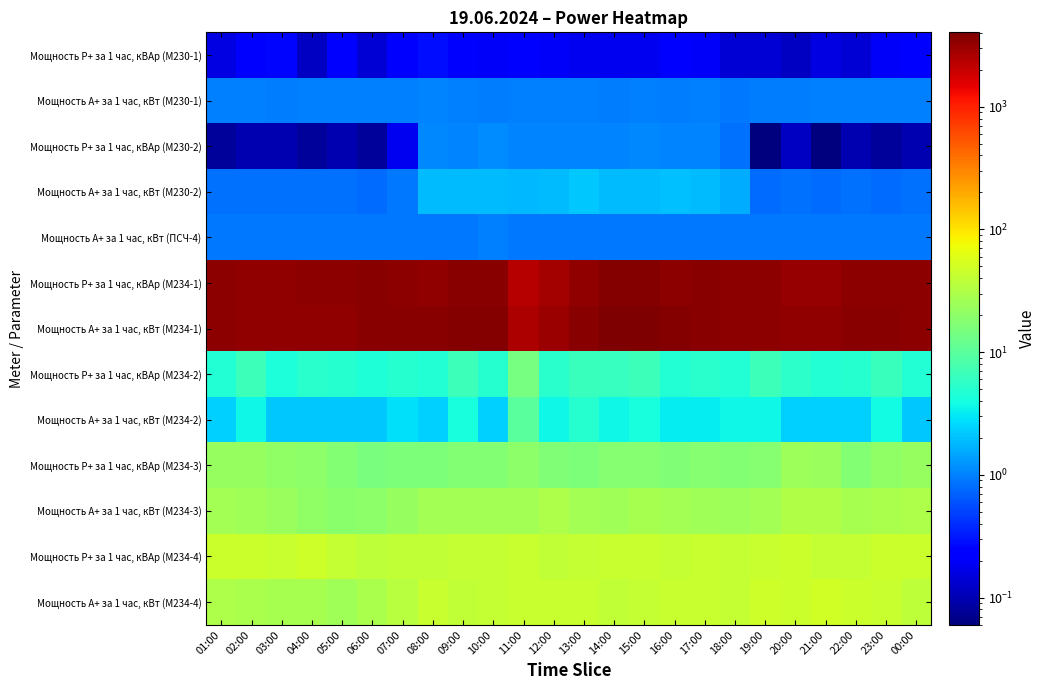

Rank the series at 14:00 from lowest to highest value.

Мощность Р+ за 1 час, кВАр (M230-1), Мощность А+ за 1 час, кВт (ПСЧ-4), Мощность А+ за 1 час, кВт (M230-1), Мощность Р+ за 1 час, кВАр (M230-2), Мощность А+ за 1 час, кВт (M230-2), Мощность А+ за 1 час, кВт (M234-2), Мощность Р+ за 1 час, кВАр (M234-2), Мощность Р+ за 1 час, кВАр (M234-3), Мощность А+ за 1 час, кВт (M234-3), Мощность А+ за 1 час, кВт (M234-4), Мощность Р+ за 1 час, кВАр (M234-4), Мощность Р+ за 1 час, кВАр (M234-1), Мощность А+ за 1 час, кВт (M234-1)